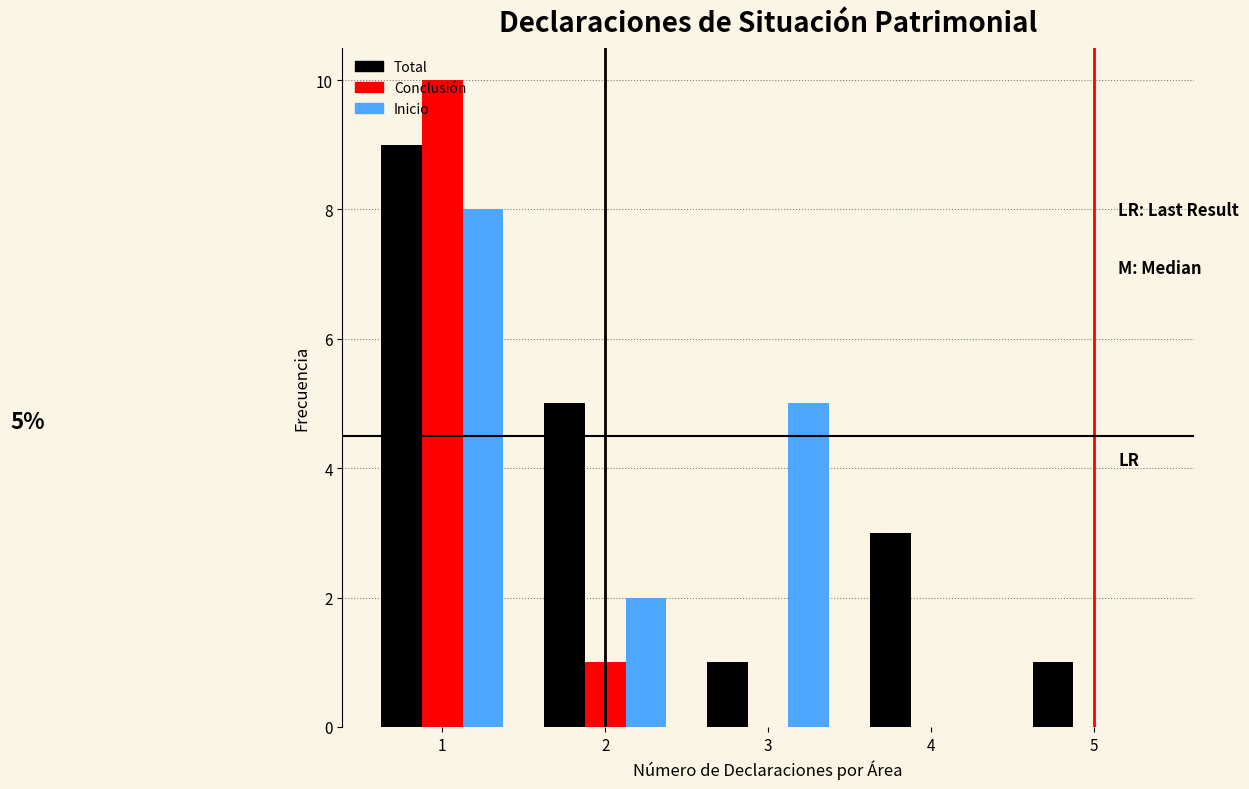

What is the greatest value displayed?

10